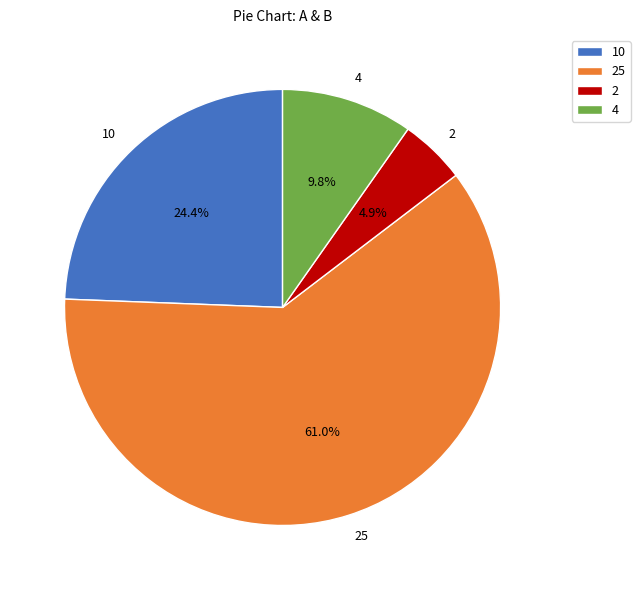

What percentage is the 10 slice, to the nearest percent?

24%